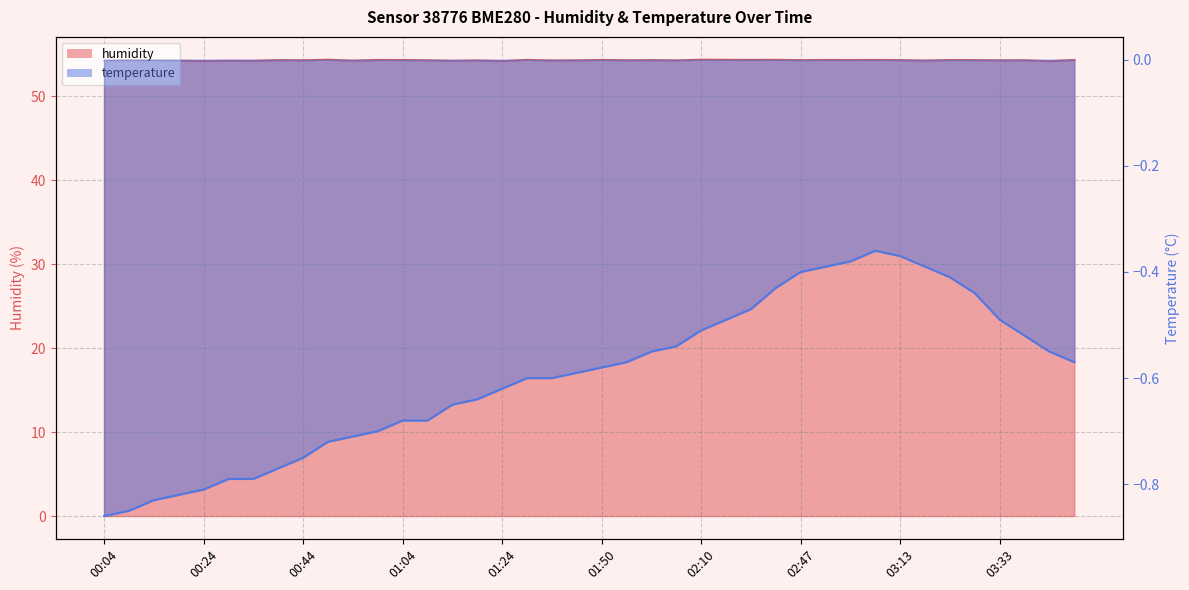

Does the chart display data point markers on the line(s)?

No